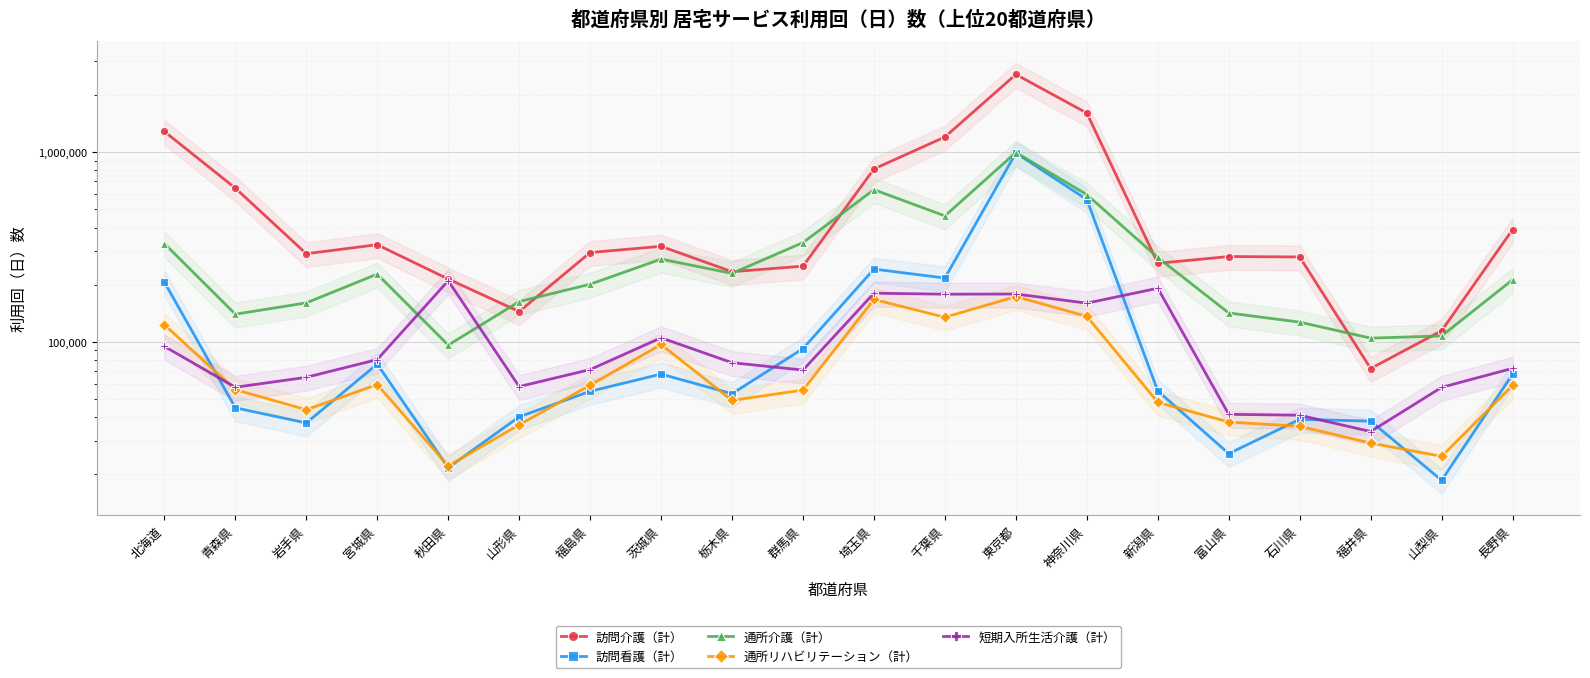

Is it true that 短期入所生活介護（計） equals 95805 at 埼玉県?

False